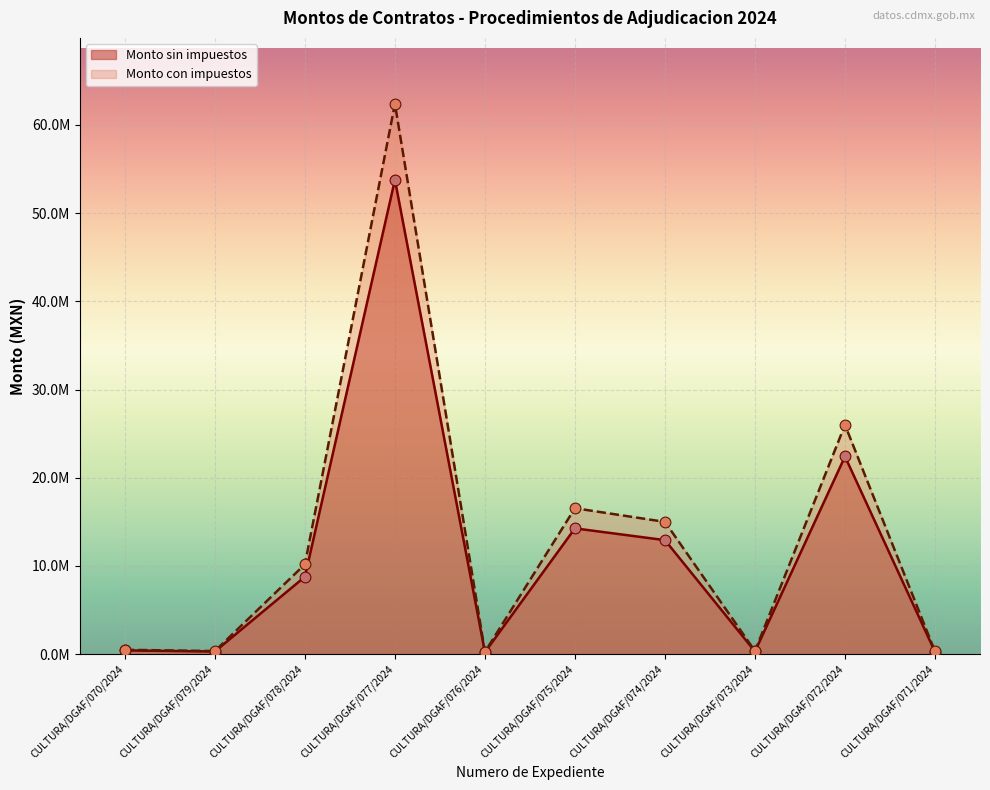

Which series contains the lowest Y value?

Monto sin impuestos